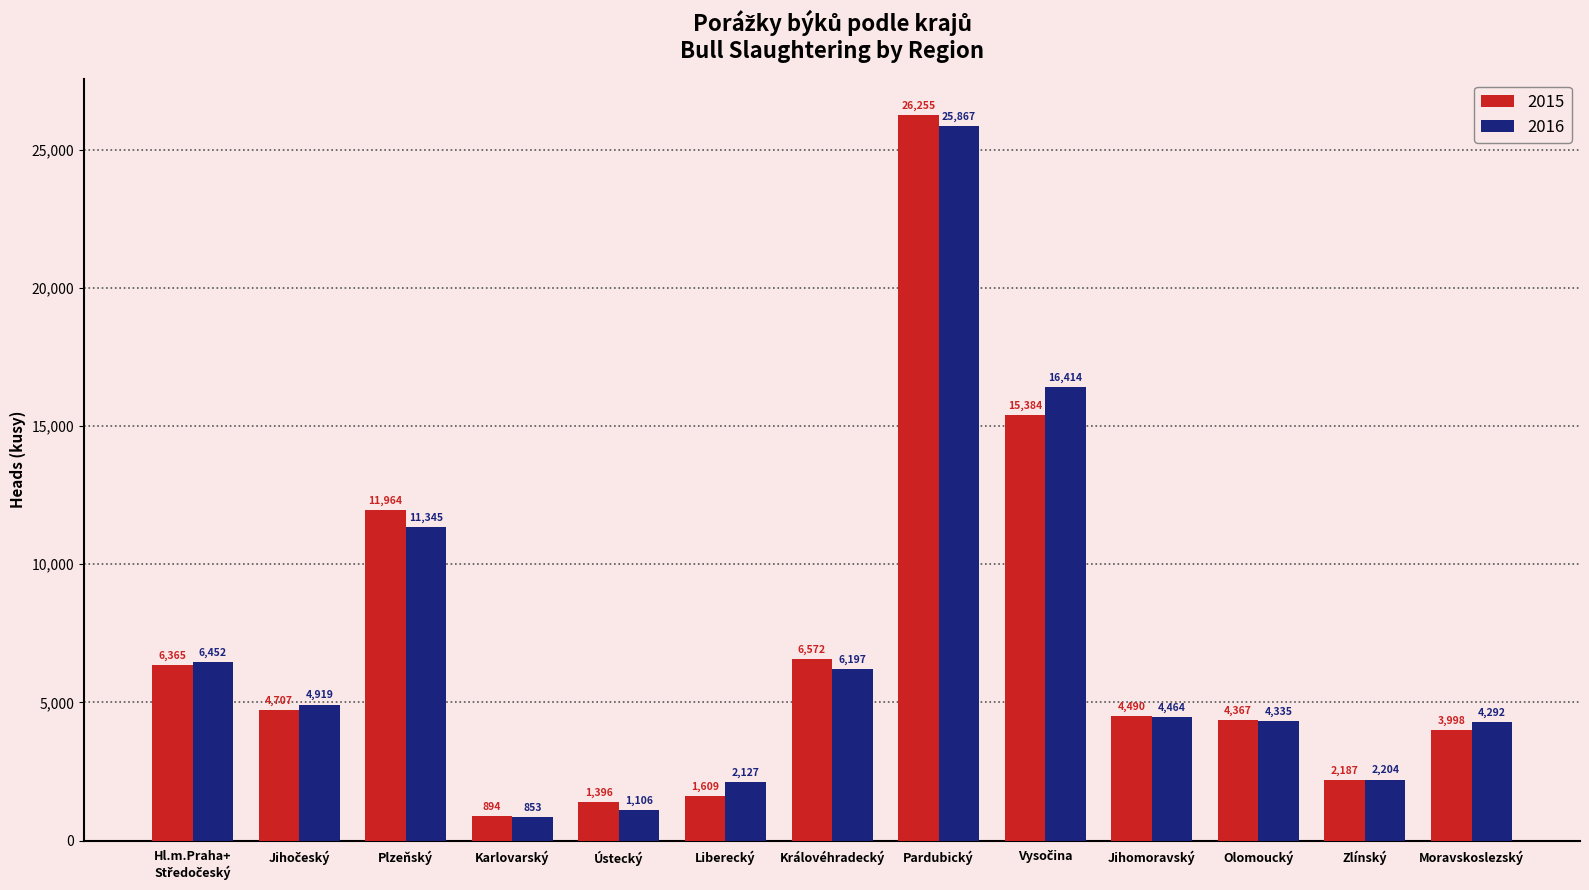

Is it true that 2016 equals 6197 at Královéhradecký?

True